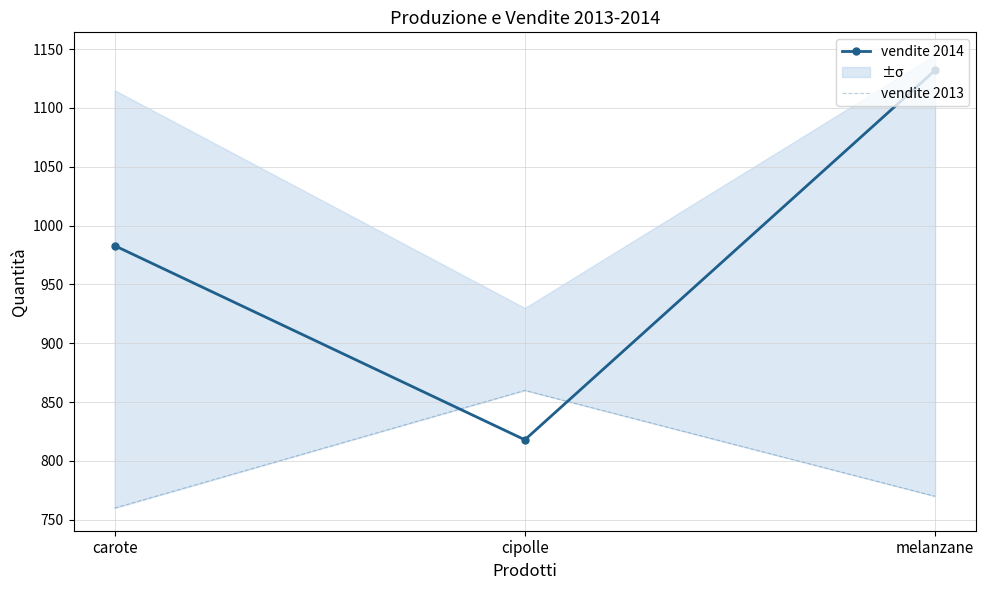

What is the approximate value of vendite 2014 at melanzane, to the nearest 5?

1130